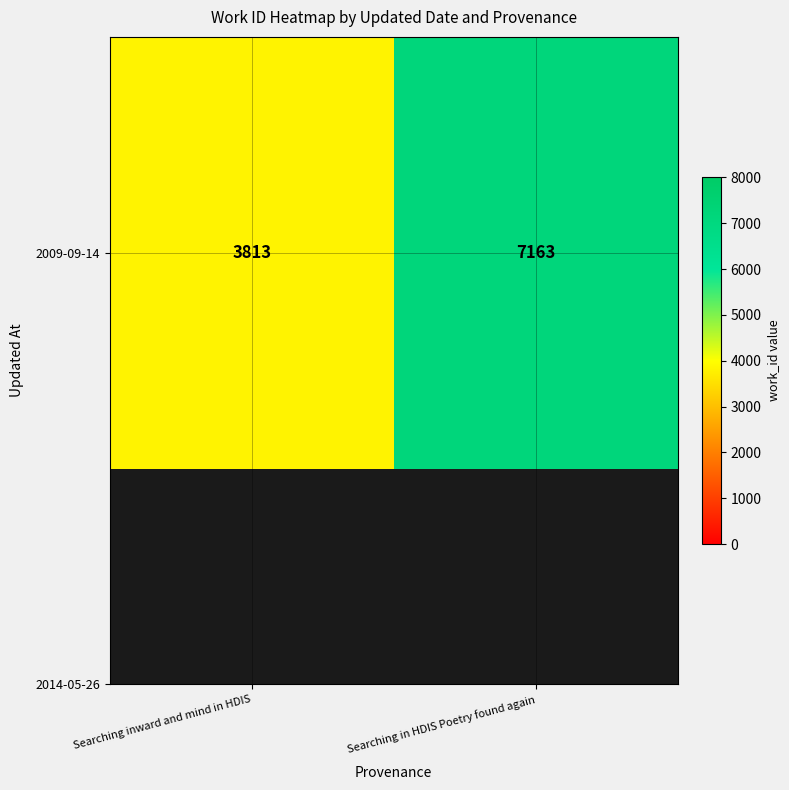

The value at Searching in HDIS Poetry found again is 7163. True or false?

True